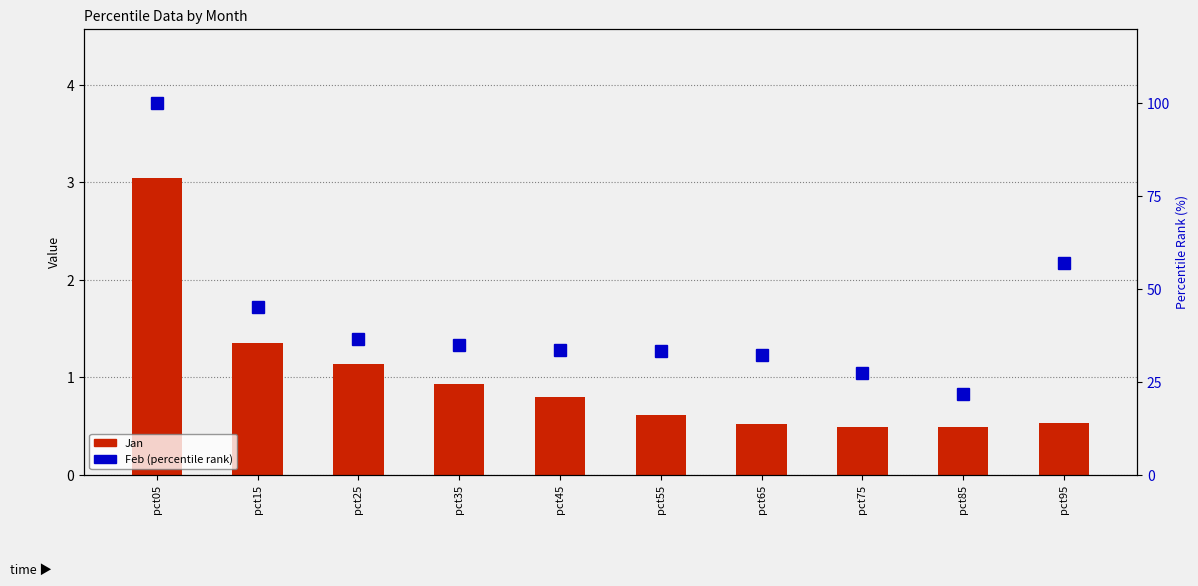

Which has a higher value, pct05 or pct85?

pct05